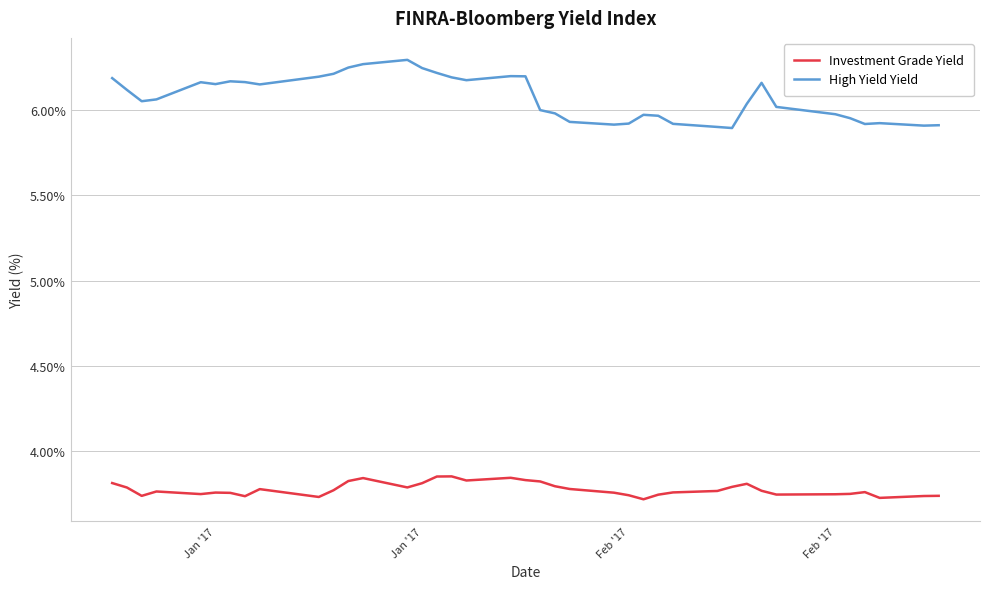

True or false: Investment Grade Yield and High Yield Yield intersect in this chart.

False